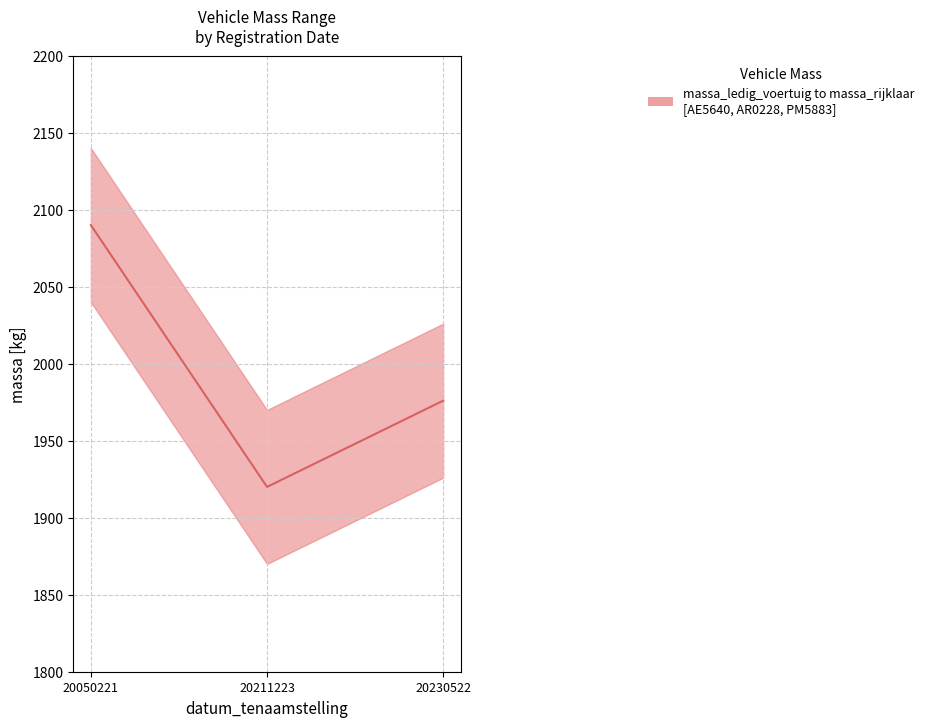

Rank the categories by value from highest to lowest.

20050221, 20230522, 20211223